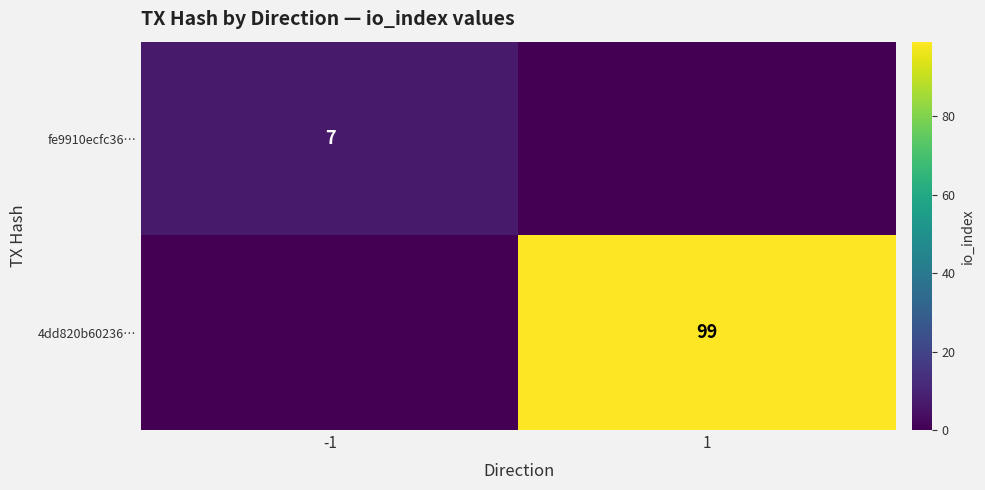

True or false: 4dd820b60236… has a value of 29 at 1.

False